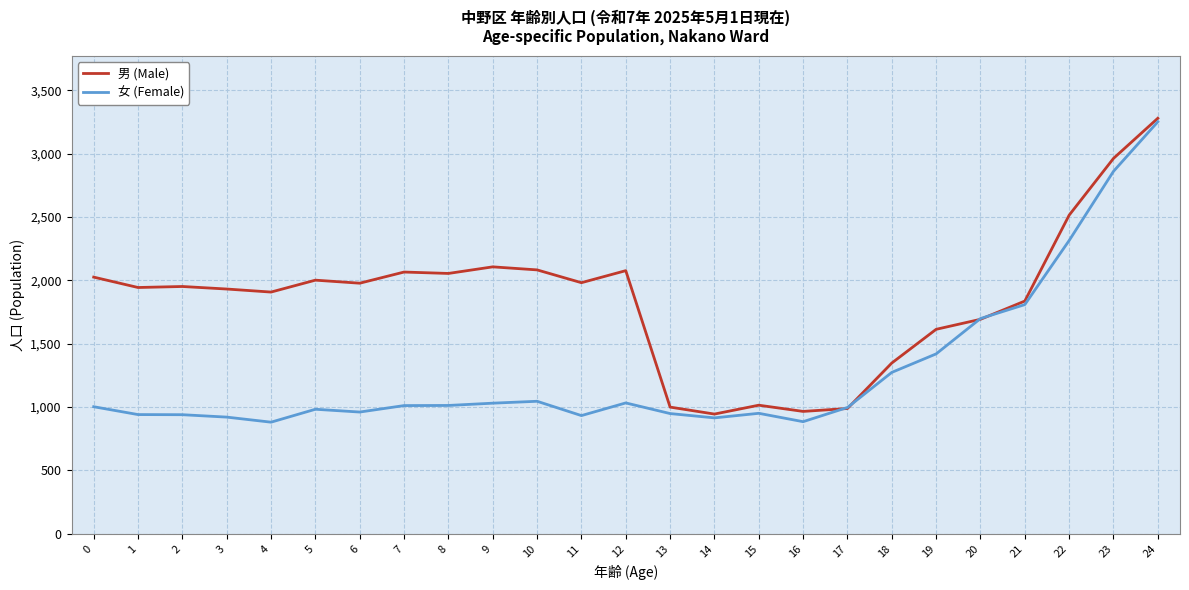

What is the minimum value shown in the chart?

881